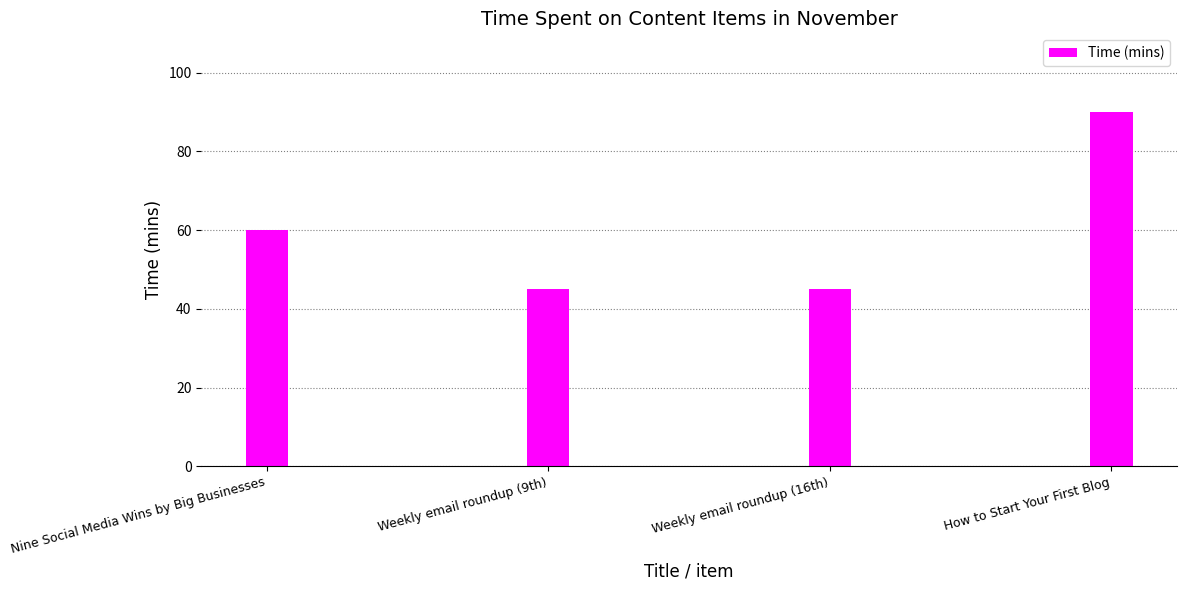

How many bars are there in total?

4